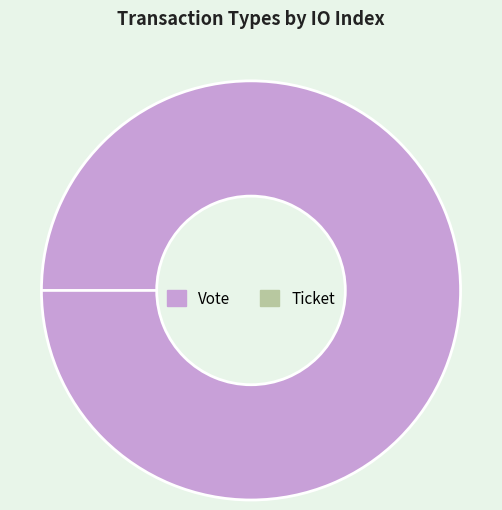

Combined, do Ticket and Vote account for over 50%?

Yes